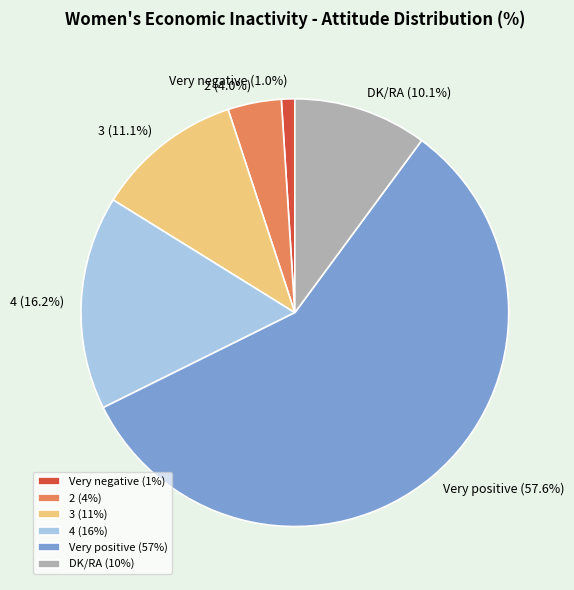

Rank the categories by value from highest to lowest.

Very positive, 4, 3, DK/RA, 2, Very negative